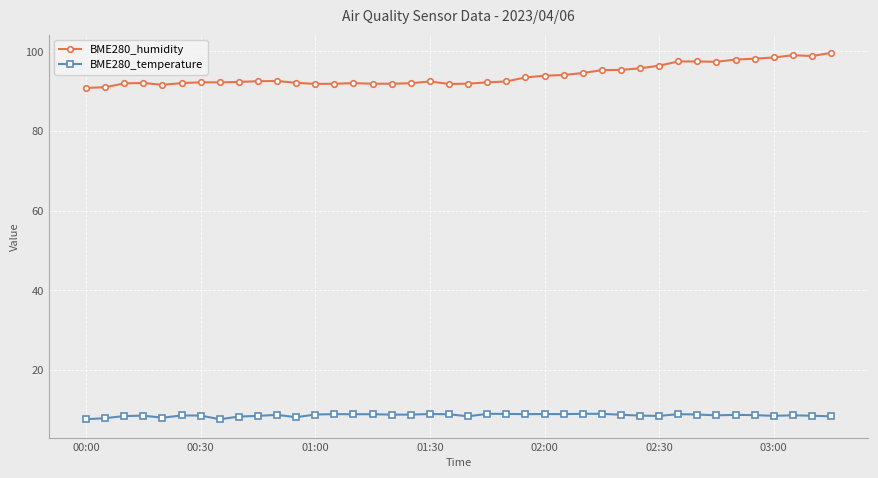

At how many categories does at least one series exceed 8?

40